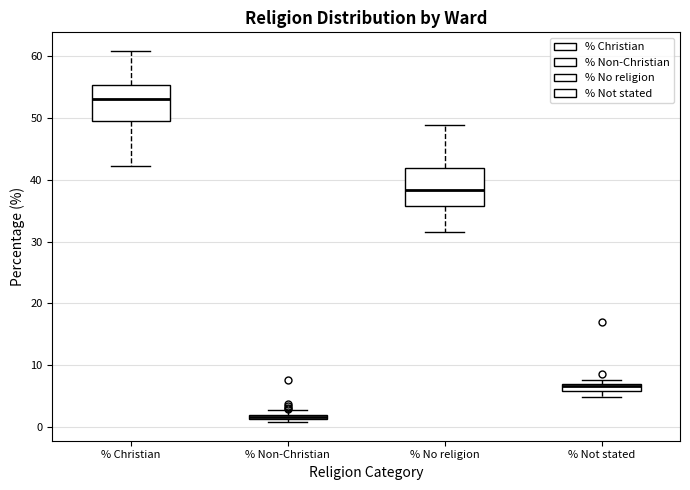

Where is the upper edge of the box for % Non-Christian on the y-axis? The values are not printed on the chart, so give them approximately, as read against the axis.

2